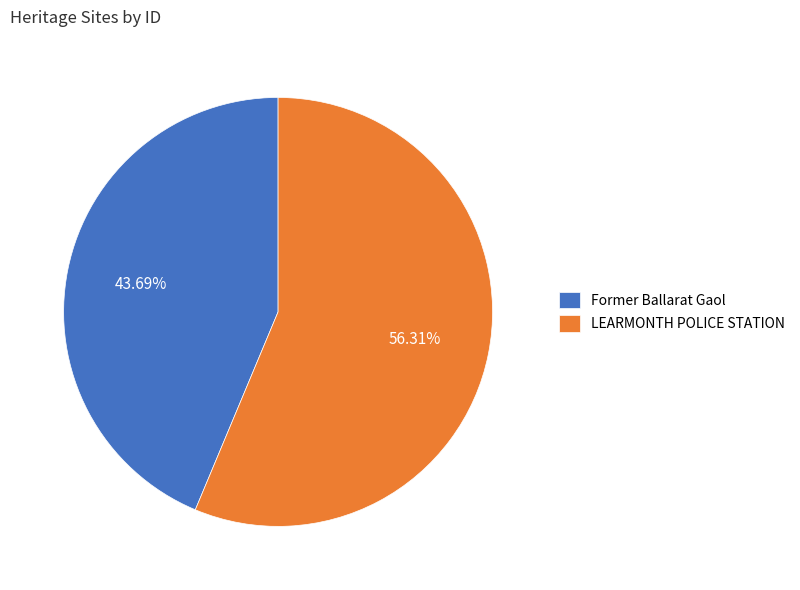

Which slice is the largest?

LEARMONTH POLICE STATION